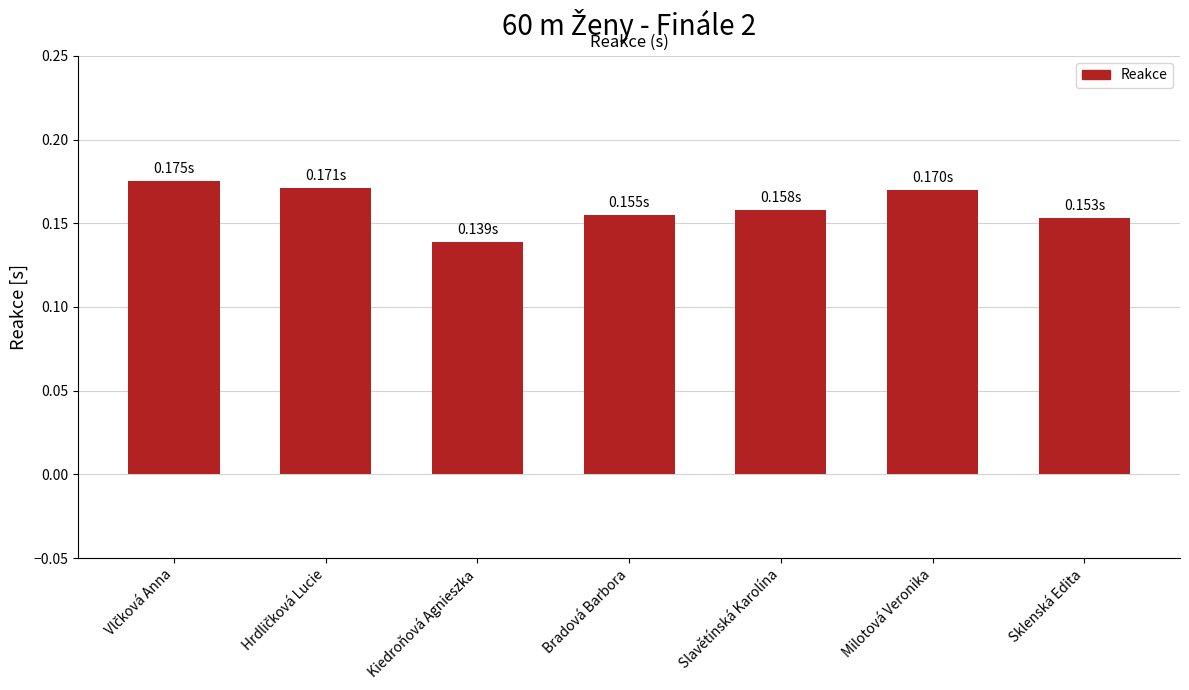

Which category has the lowest value across all series?

Kiedroňová Agnieszka